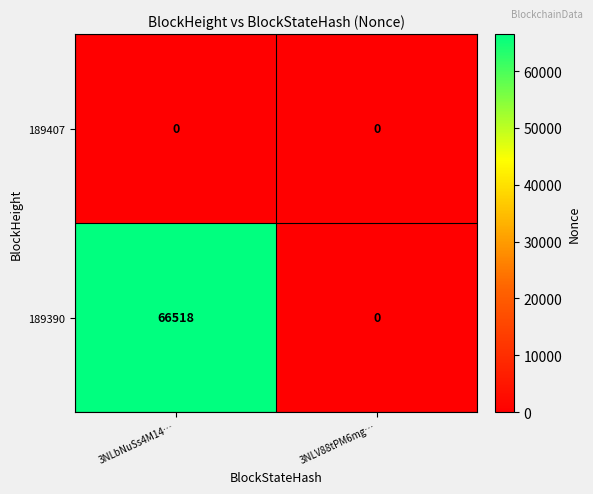

Rank the series by their maximum value, from lowest to highest.

189407, 189390